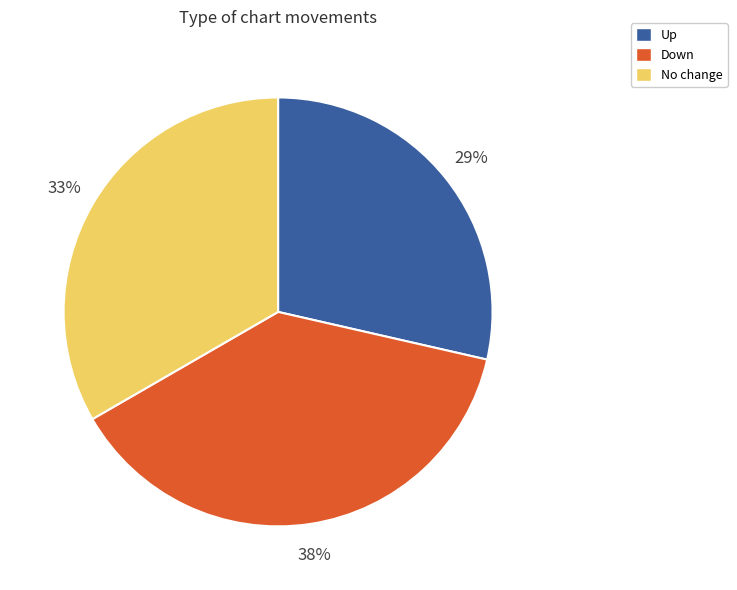

Is there any slice that represents more than half of the pie?

No